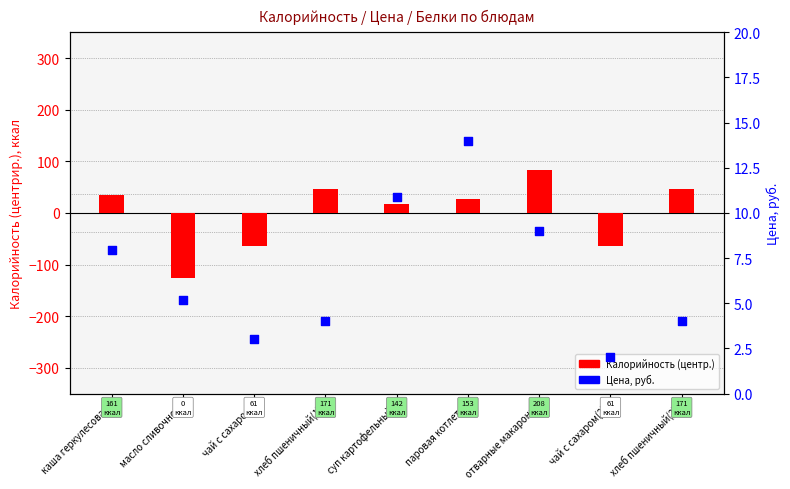

Which series reaches the minimum Y coordinate?

Калорийность (центр.)